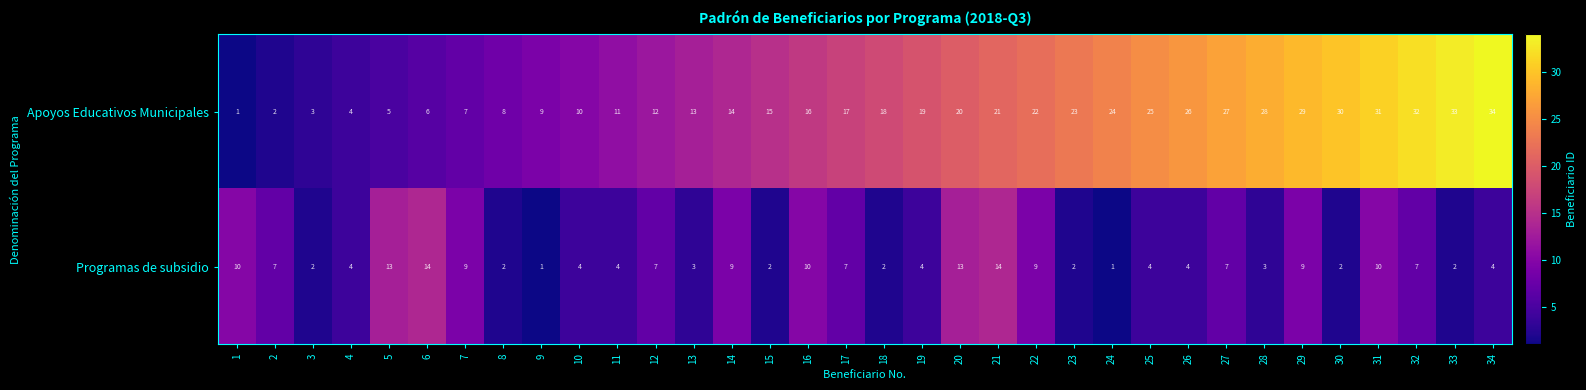

Rank the series by their maximum value, from highest to lowest.

Apoyos Educativos Municipales, Programas de subsidio